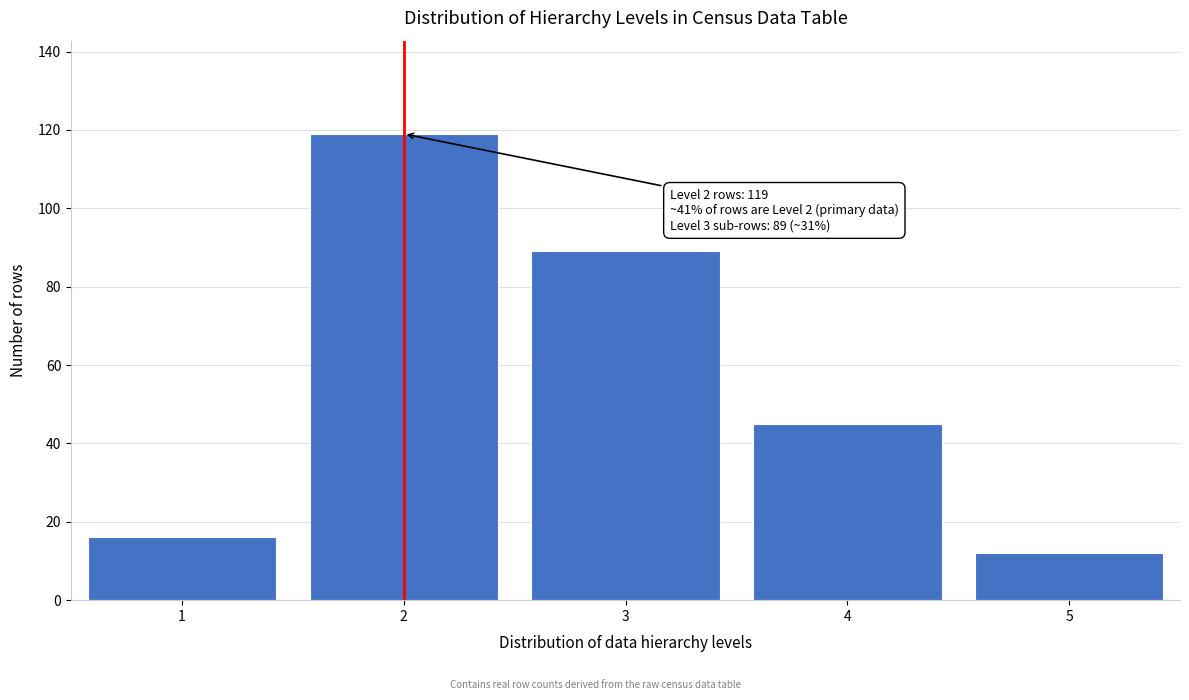

Reading right to left, what are all the values shown in this chart?

5=12	4=45	3=89	2=119	1=16